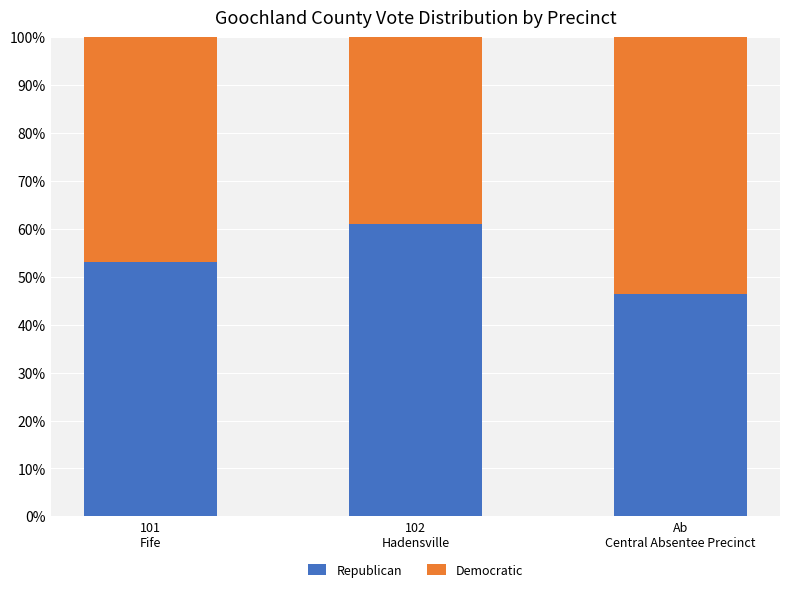

What is the maximum value for Republican?

61.1